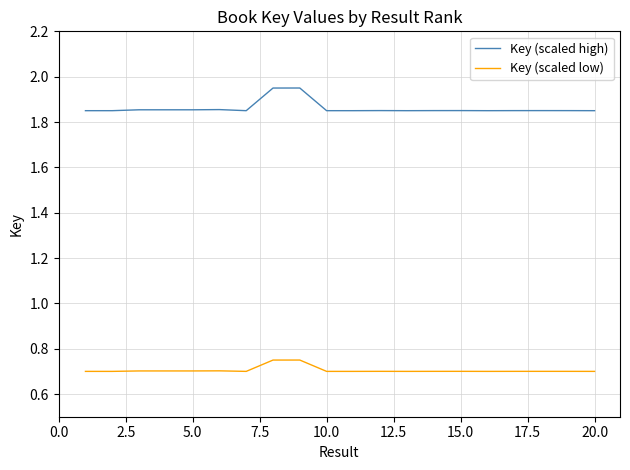

List the series in order of their peak value, lowest first.

Key (scaled low), Key (scaled high)